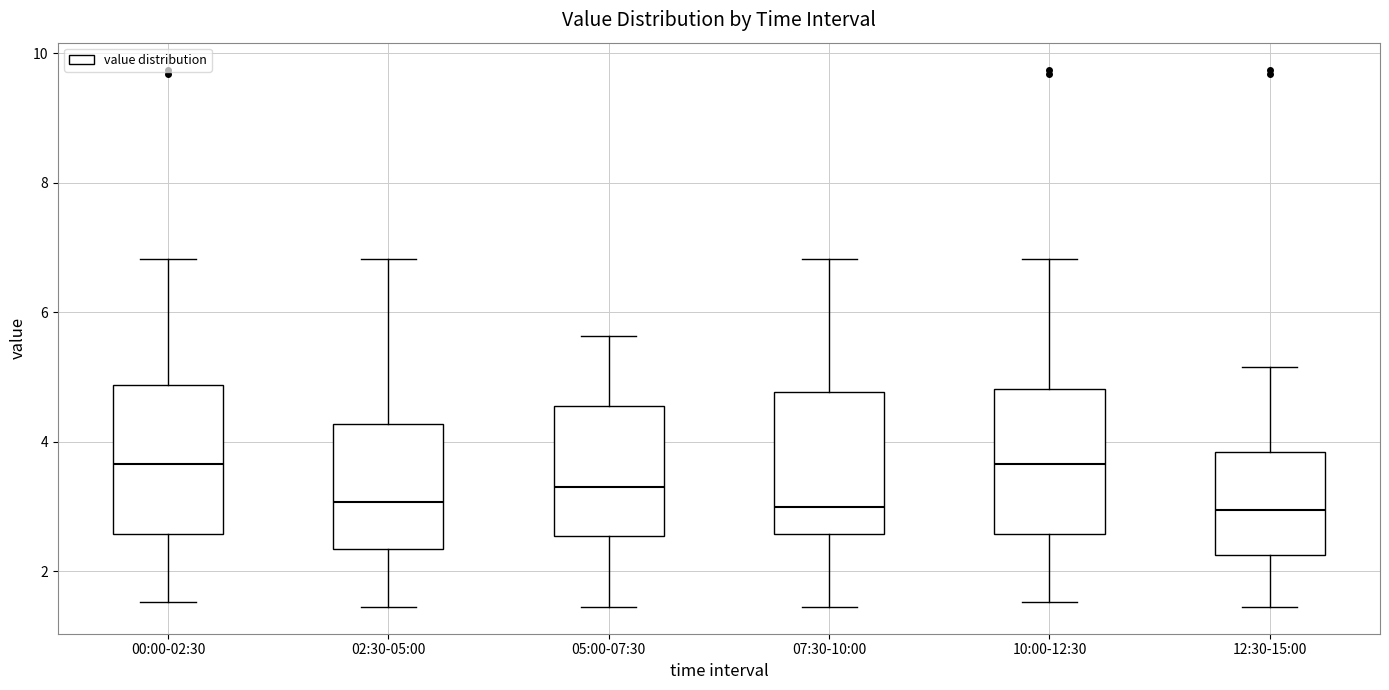

Reading left to right, transcribe this box plot: for each box, give where its median line is, the range the box spans, and where its two whiskers end, as read against the y-axis. The values are not printed on the chart, so give them approximately, as read against the axis.

00:00-02:30: median 3.6, box 2.6 to 4.8, whiskers 1.6 to 6.8
02:30-05:00: median 3.0, box 2.4 to 4.2, whiskers 1.4 to 6.8
05:00-07:30: median 3.4, box 2.6 to 4.6, whiskers 1.4 to 5.6
07:30-10:00: median 3.0, box 2.6 to 4.8, whiskers 1.4 to 6.8
10:00-12:30: median 3.6, box 2.6 to 4.8, whiskers 1.6 to 6.8
12:30-15:00: median 3.0, box 2.2 to 3.8, whiskers 1.4 to 5.2